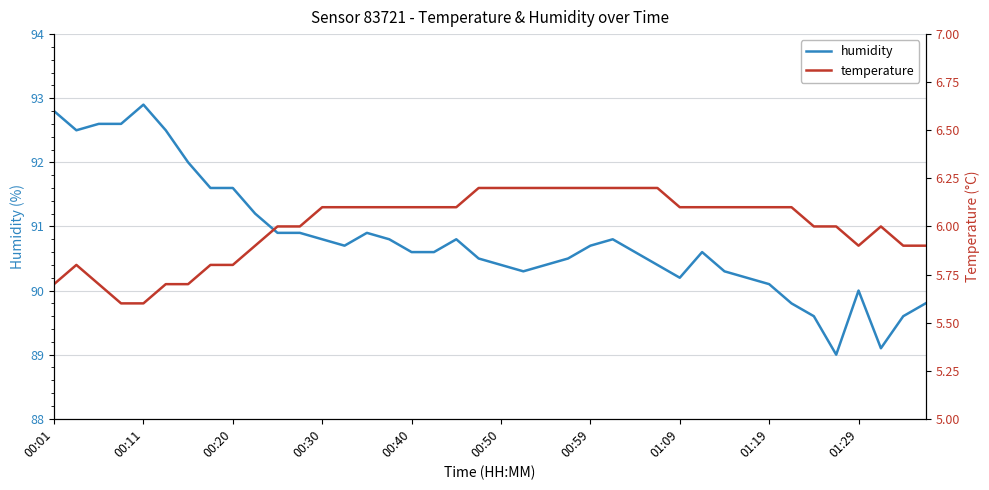

Count the number of data series in this chart.

2